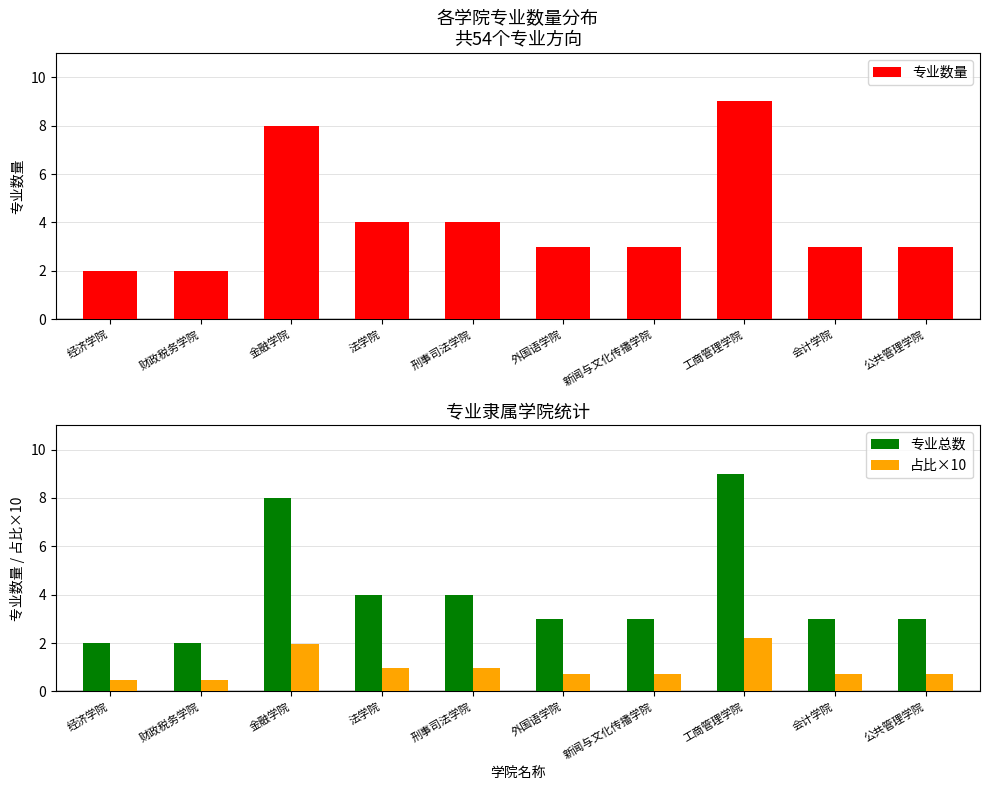

At which label does 专业总数 reach its minimum?

经济学院